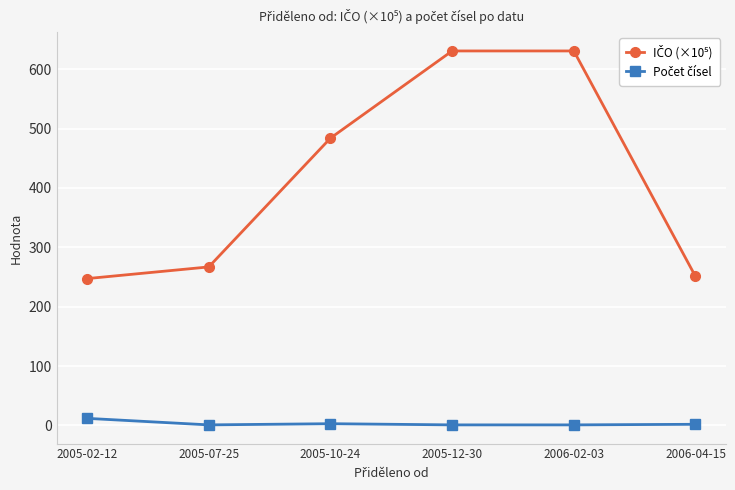

Does the chart have visible grid lines?

Yes